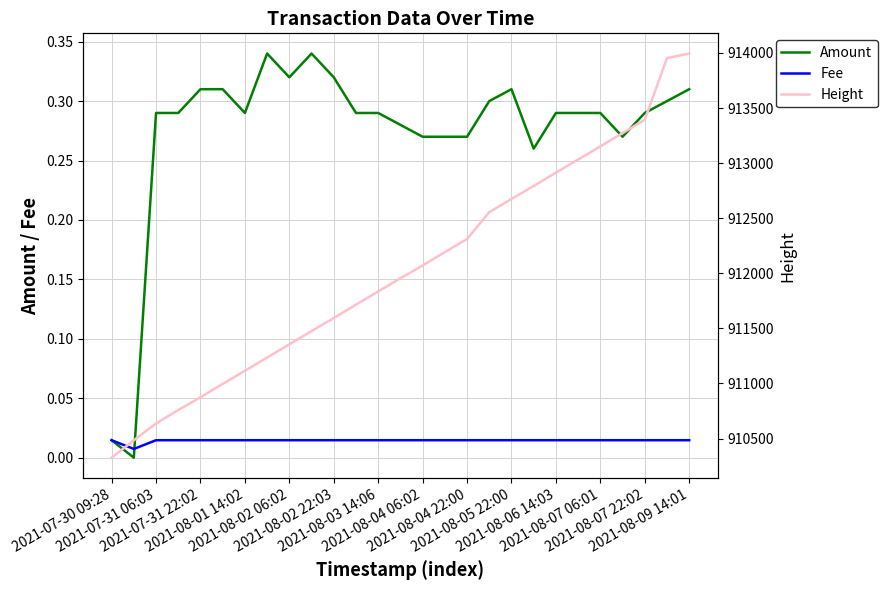

Which series has the largest range (max minus min)?

Height